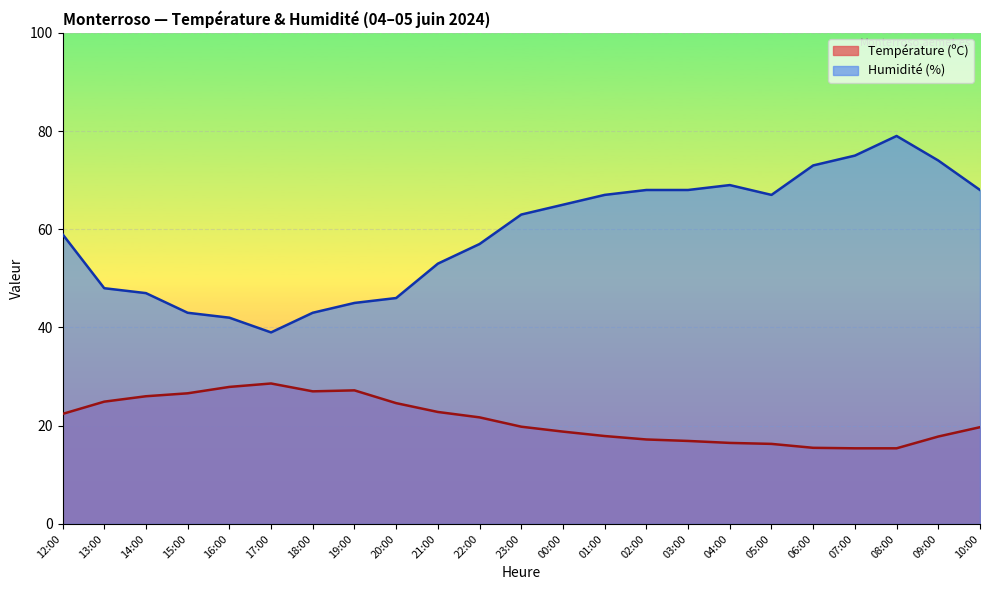

Which series has the largest total across all categories?

Humidité (%)